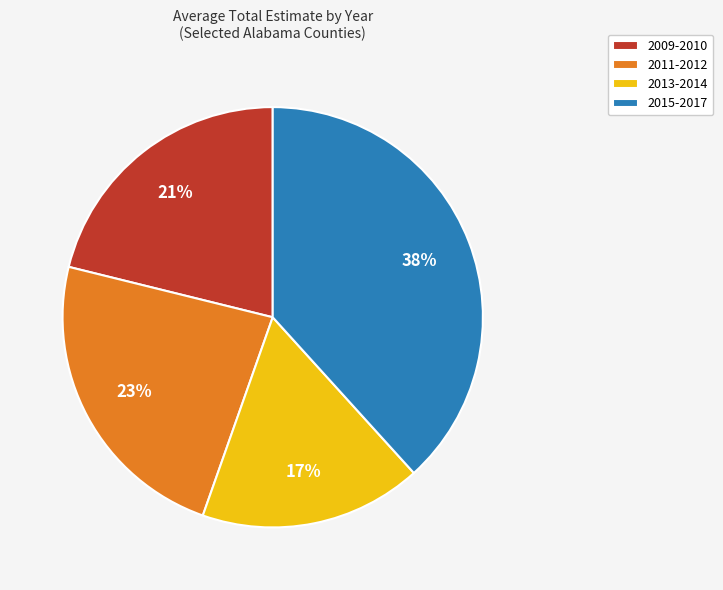

What is the largest slice in the pie chart?

2015-2017